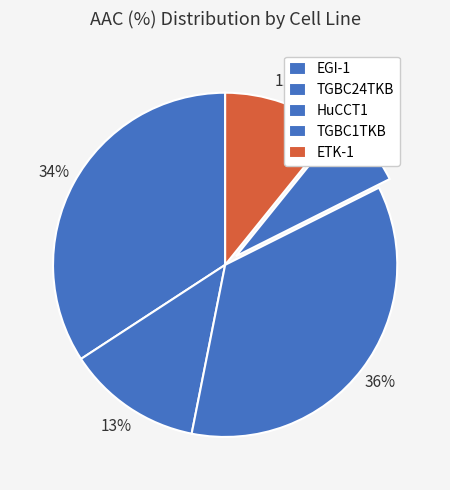

Count the number of slices in the pie.

5